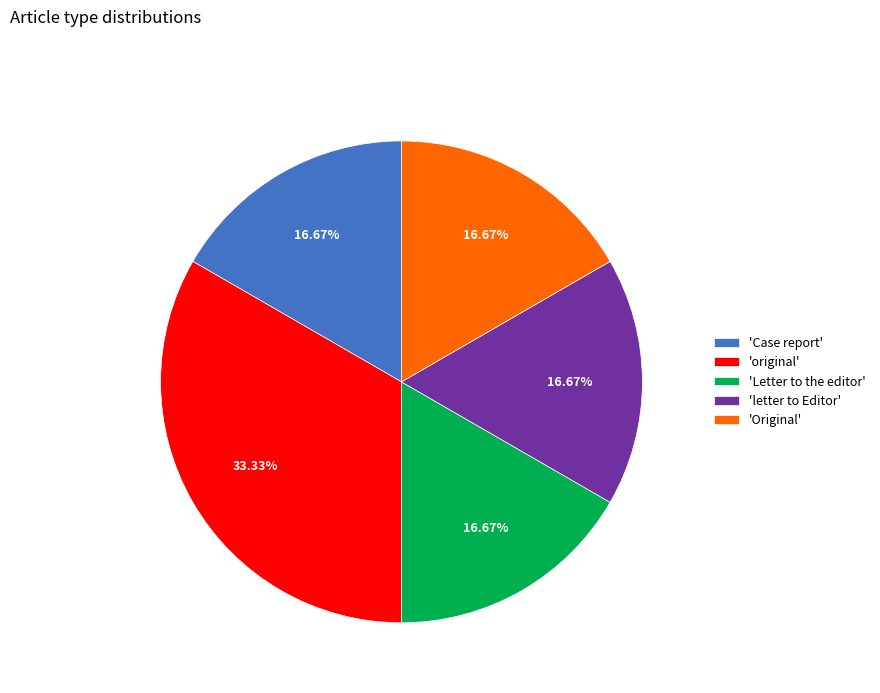

Do 'Letter to the editor' and 'letter to Editor' together represent more than half of the pie?

No